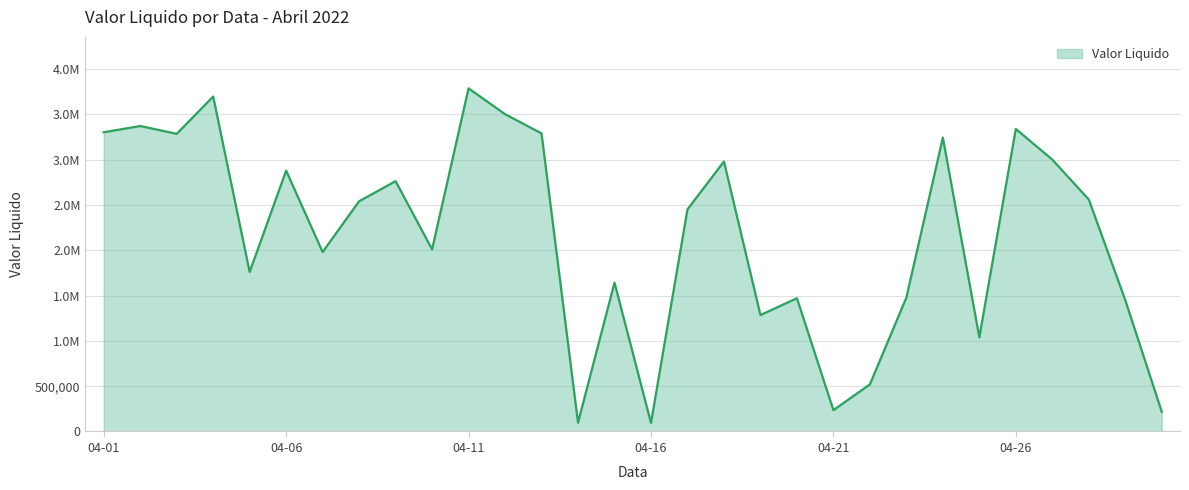

How many points are lower than both their immediate neighbors (excluding endpoints)?

9